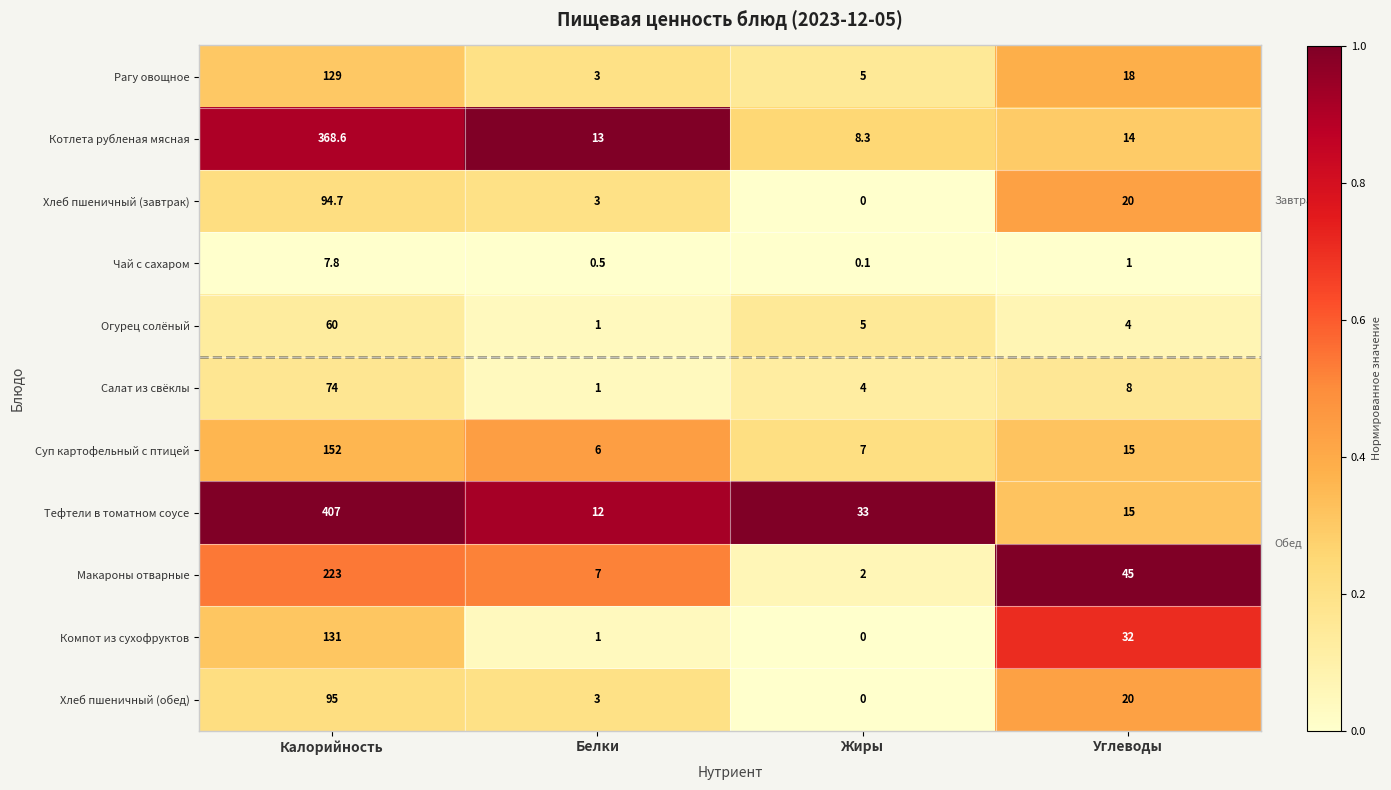

What is the minimum value for Котлета рубленая мясная?

8.3